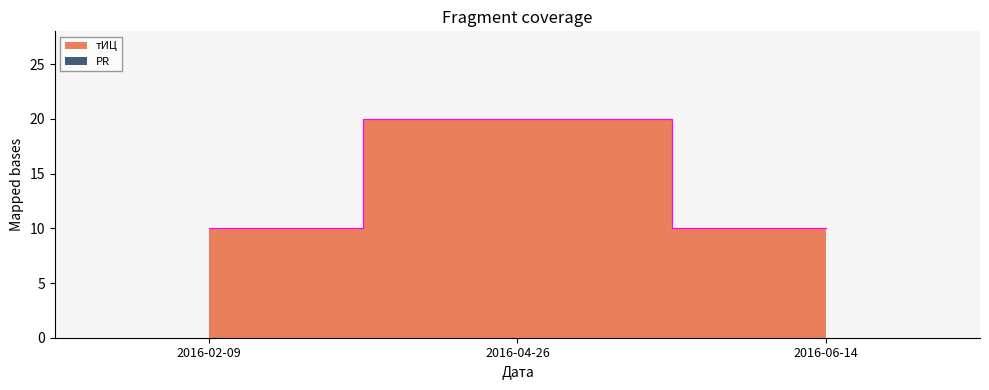

Rank the categories by value from lowest to highest.

2016-02-09, 2016-06-14, 2016-04-26